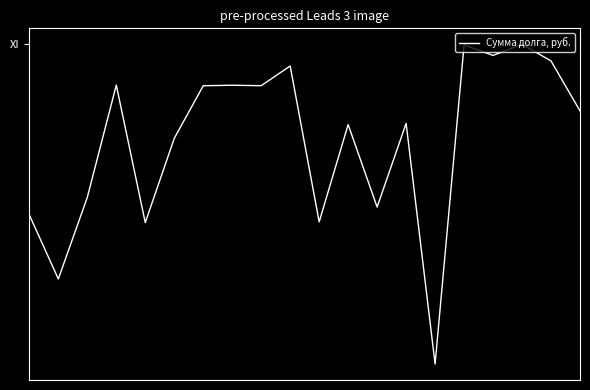

What is the value of the 20th point from the left?

0.1